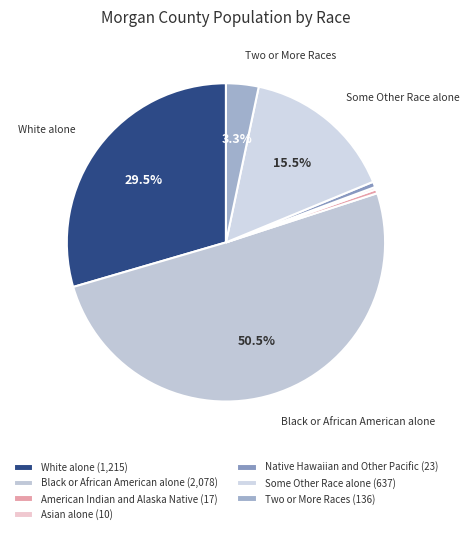

To the nearest percent, what is the difference between the Black or African American alone and Two or More Races slice percentages?

47%